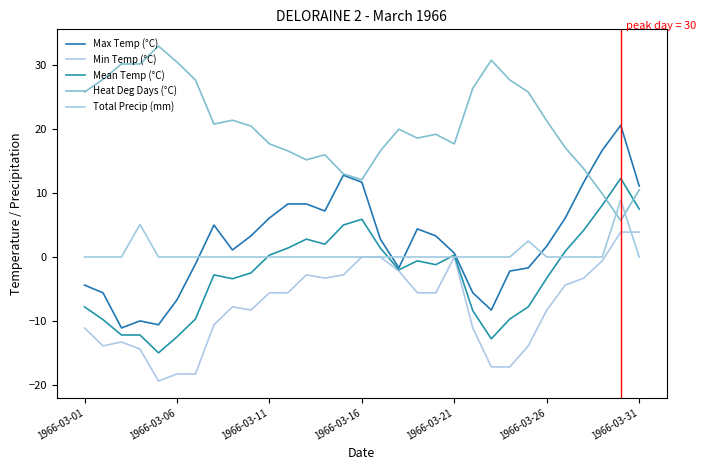

Does the chart display data point markers on the line(s)?

No